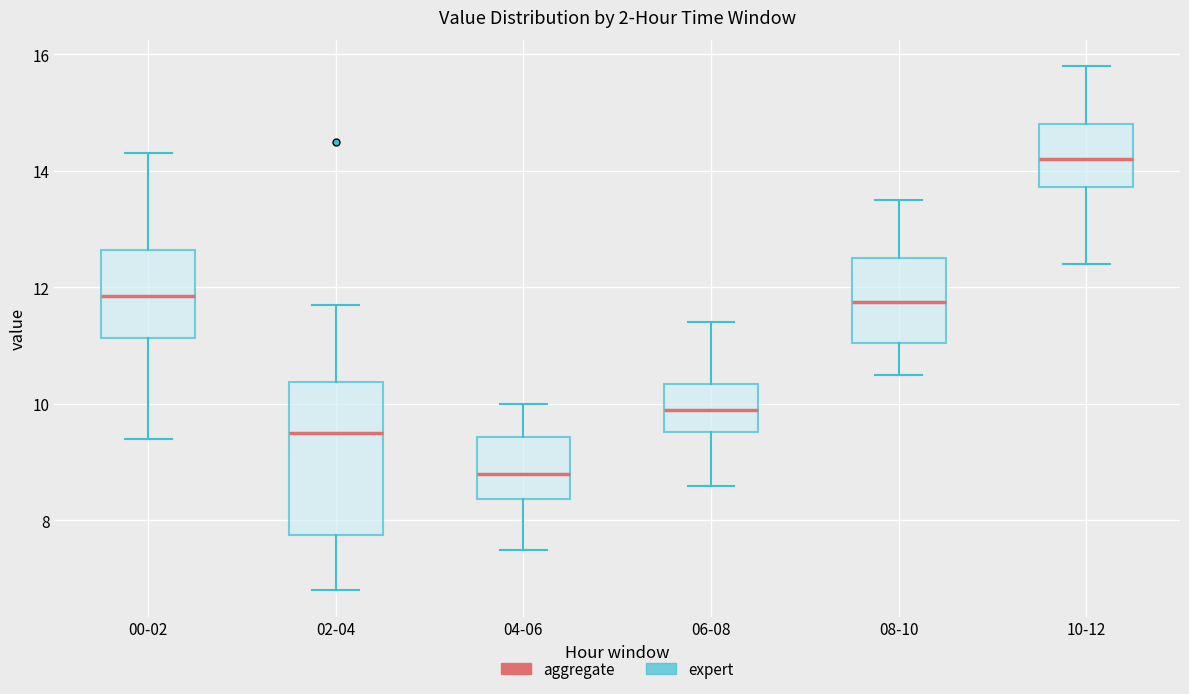

Reading left to right, read every box against the y-axis: the position of its median line, the range the box covers, and the ends of its whiskers. The values are not printed on the chart, so give them approximately, as read against the axis.

00-02: median 11.8, box 11.2 to 12.6, whiskers 9.4 to 14.4
02-04: median 9.6, box 7.8 to 10.4, whiskers 6.8 to 11.8
04-06: median 8.8, box 8.4 to 9.4, whiskers 7.6 to 10.0
06-08: median 10.0, box 9.6 to 10.4, whiskers 8.6 to 11.4
08-10: median 11.8, box 11.0 to 12.6, whiskers 10.6 to 13.6
10-12: median 14.2, box 13.8 to 14.8, whiskers 12.4 to 15.8